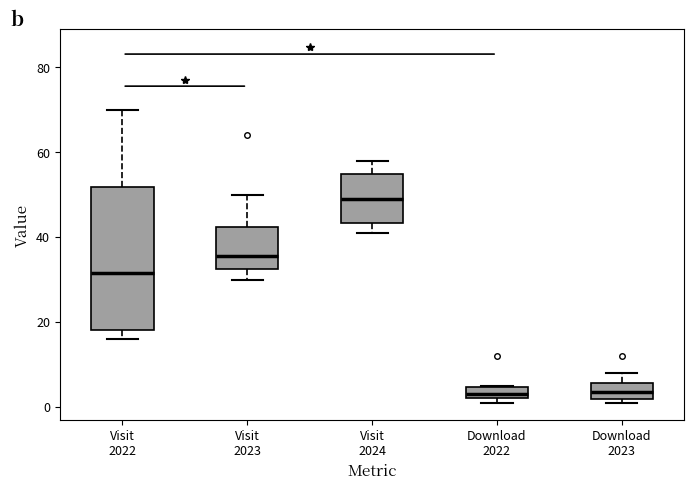

Which box's median line is the highest?

Visit 2024